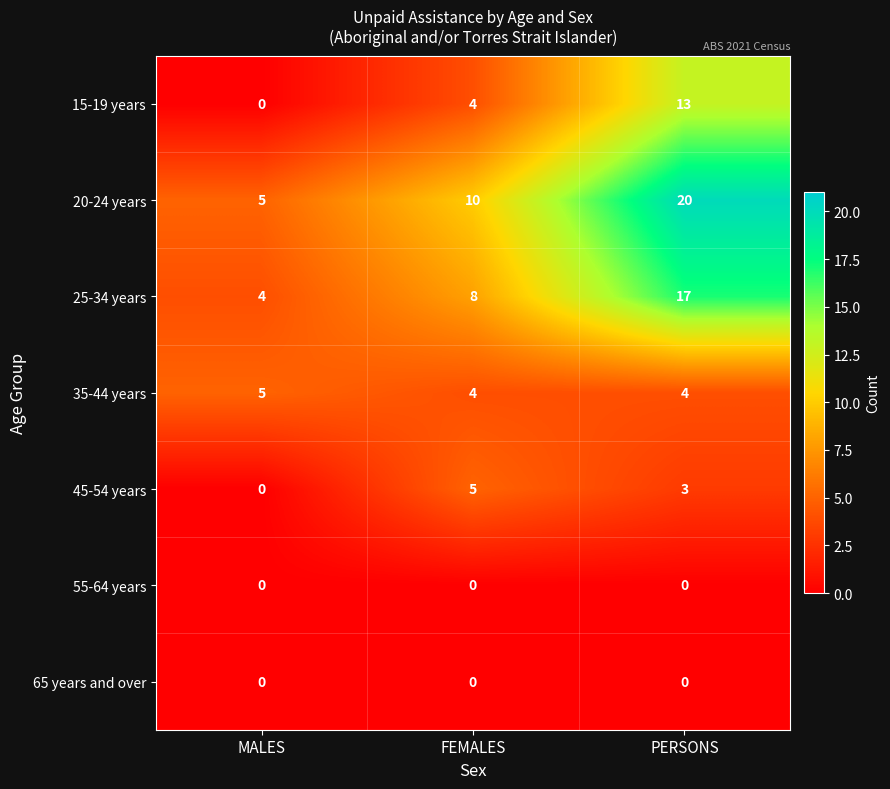

Reading left to right, what are all the values shown in this chart?

15-19 years: 0	4	13
20-24 years: 5	10	20
25-34 years: 4	8	17
35-44 years: 5	4	4
45-54 years: 0	5	3
55-64 years: 0	0	0
65 years and over: 0	0	0